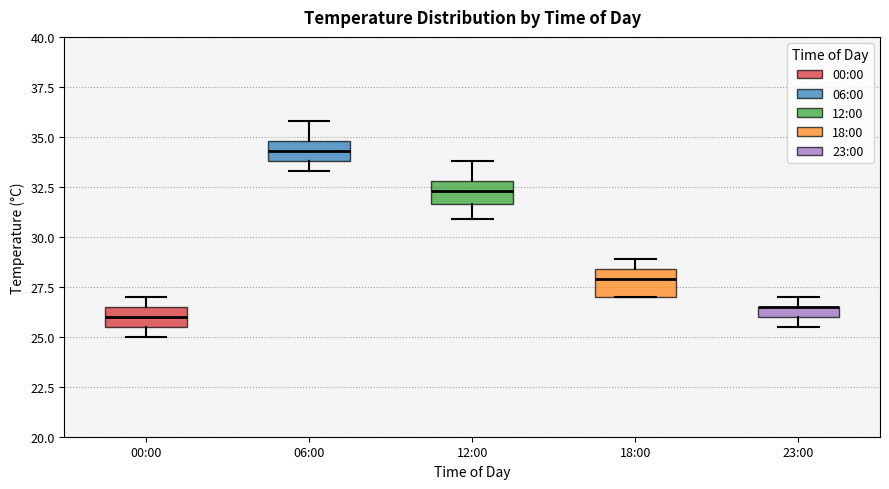

Where does the upper whisker of the box for 06:00 end on the y-axis? The values are not printed on the chart, so give them approximately, as read against the axis.

36.0